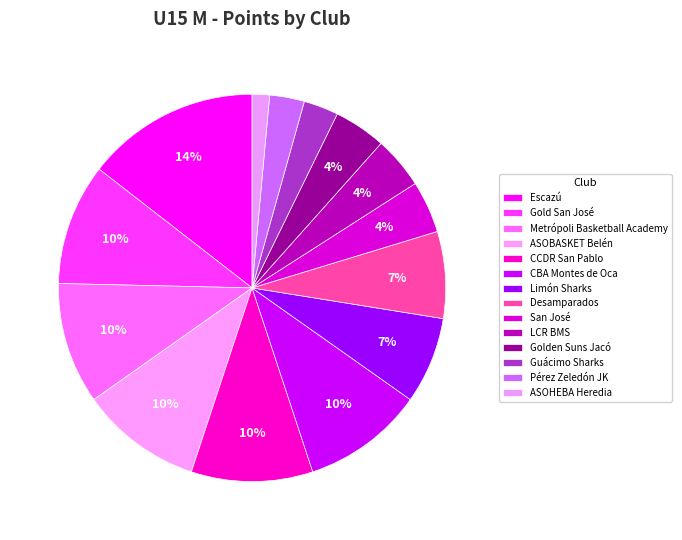

Does San José represent more than half of the total?

No